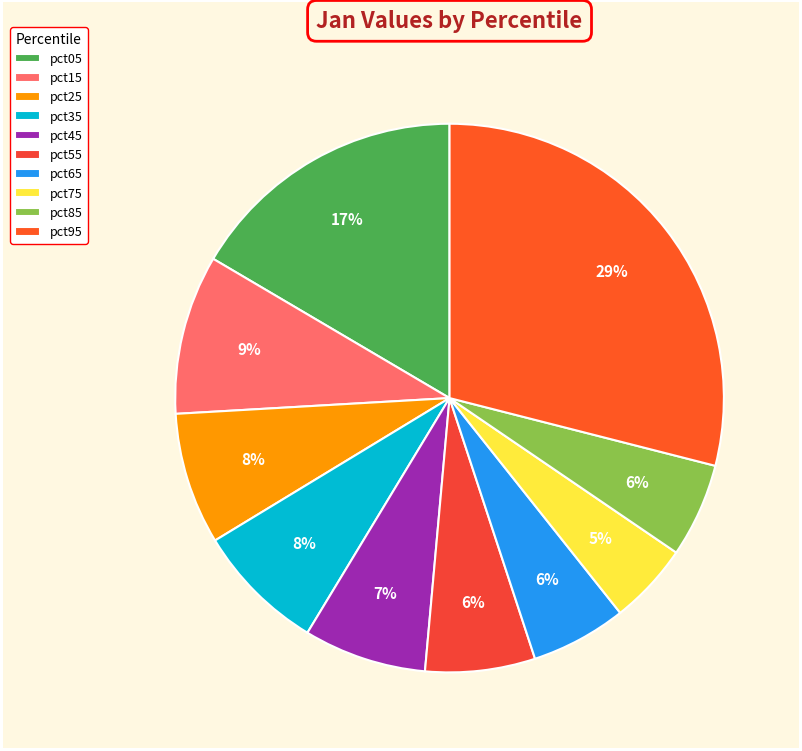

What is the smallest slice in the pie chart?

pct75